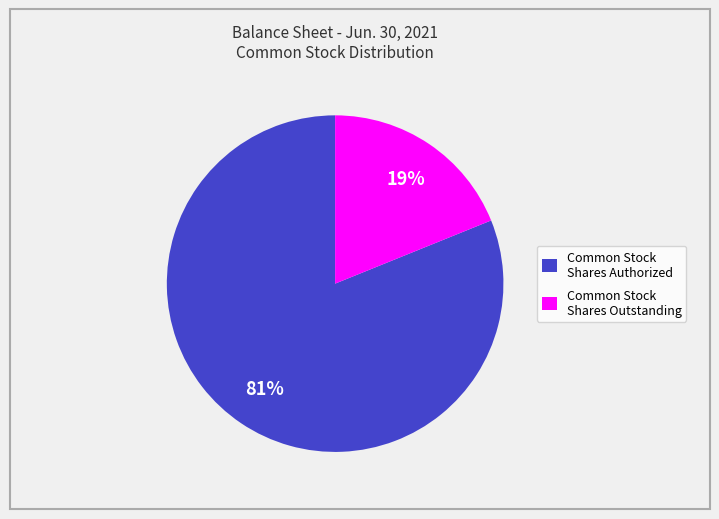

Rank the categories by value from lowest to highest.

Common Stock Shares Outstanding, Common Stock Shares Authorized